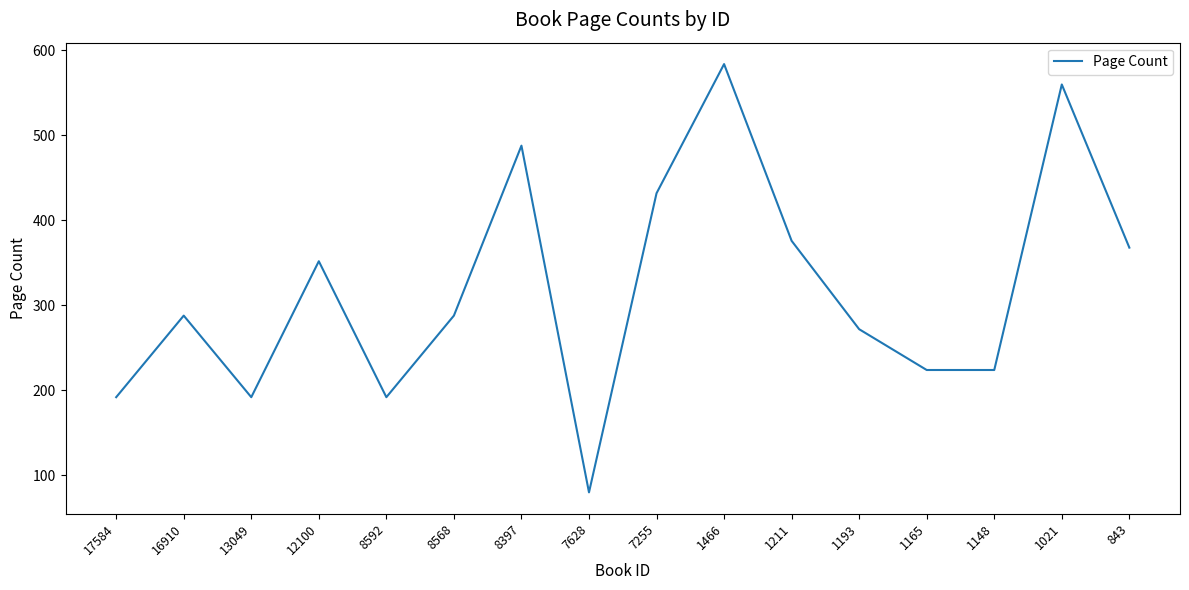

What is the difference between the maximum and minimum values?

504